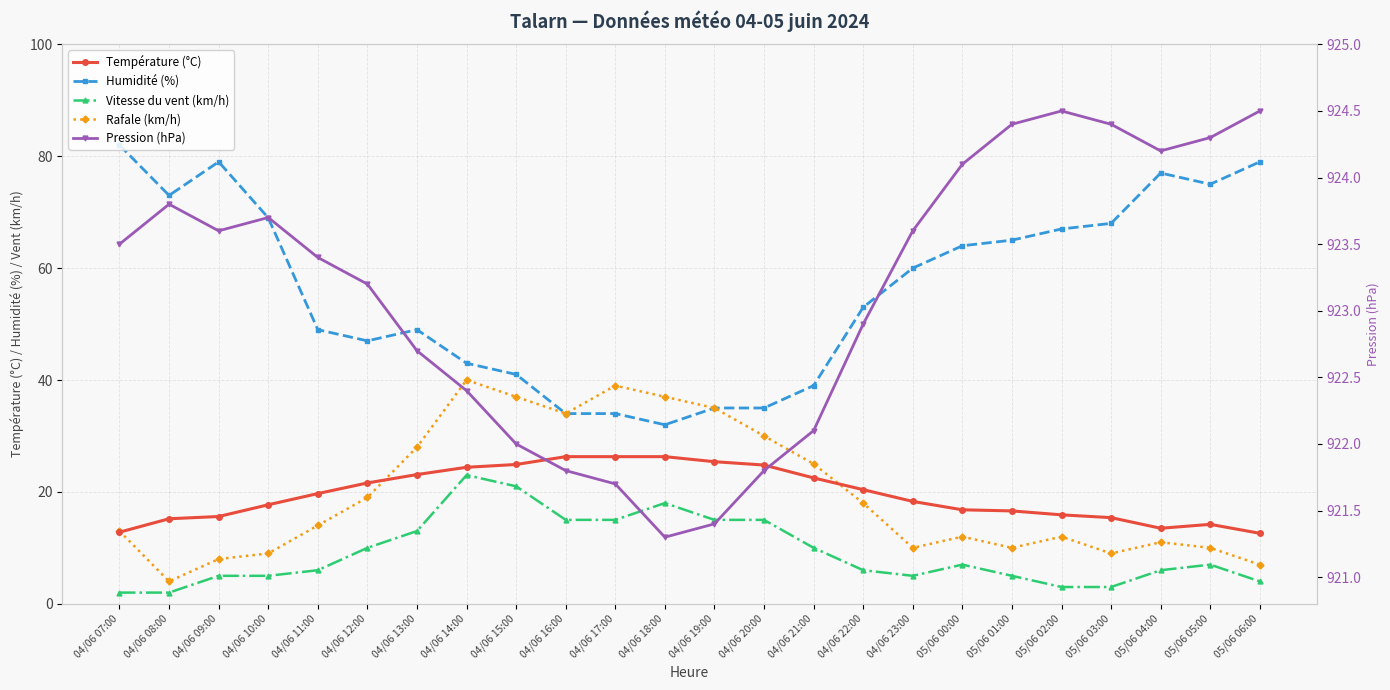

Which category has the lowest value in the Pression (hPa) series?

04/06 18:00